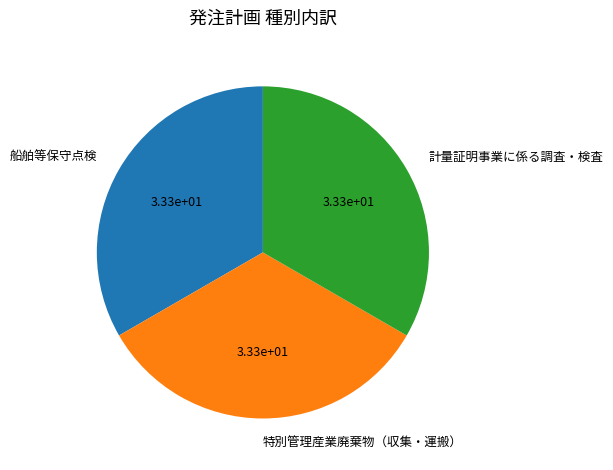

Approximately how many times larger is the value at 船舶等保守点検 compared to 計量証明事業に係る調査・検査?

1.0